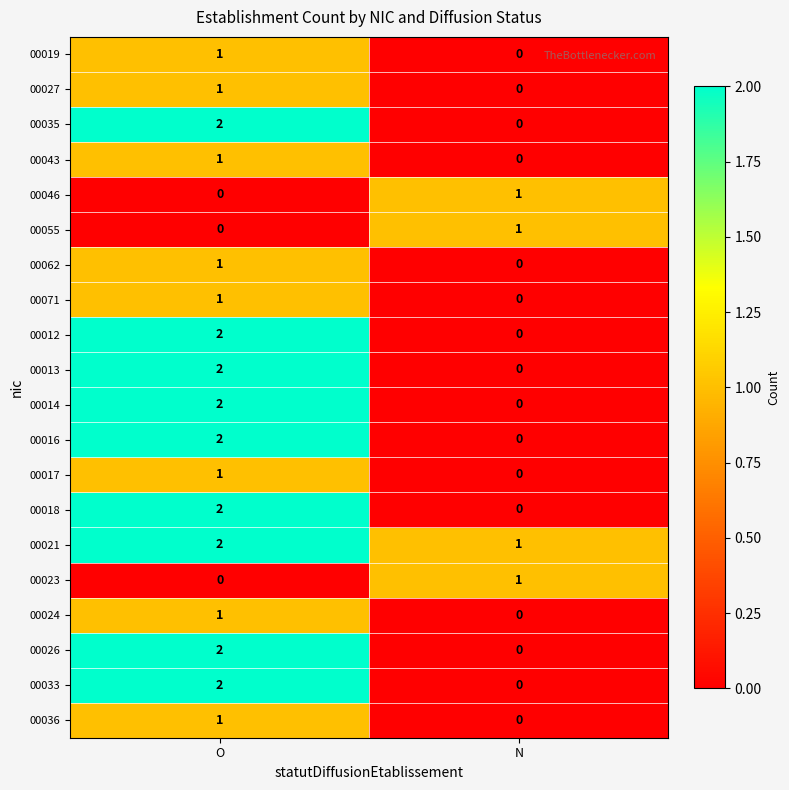

At which category is the sum across all series the highest?

O